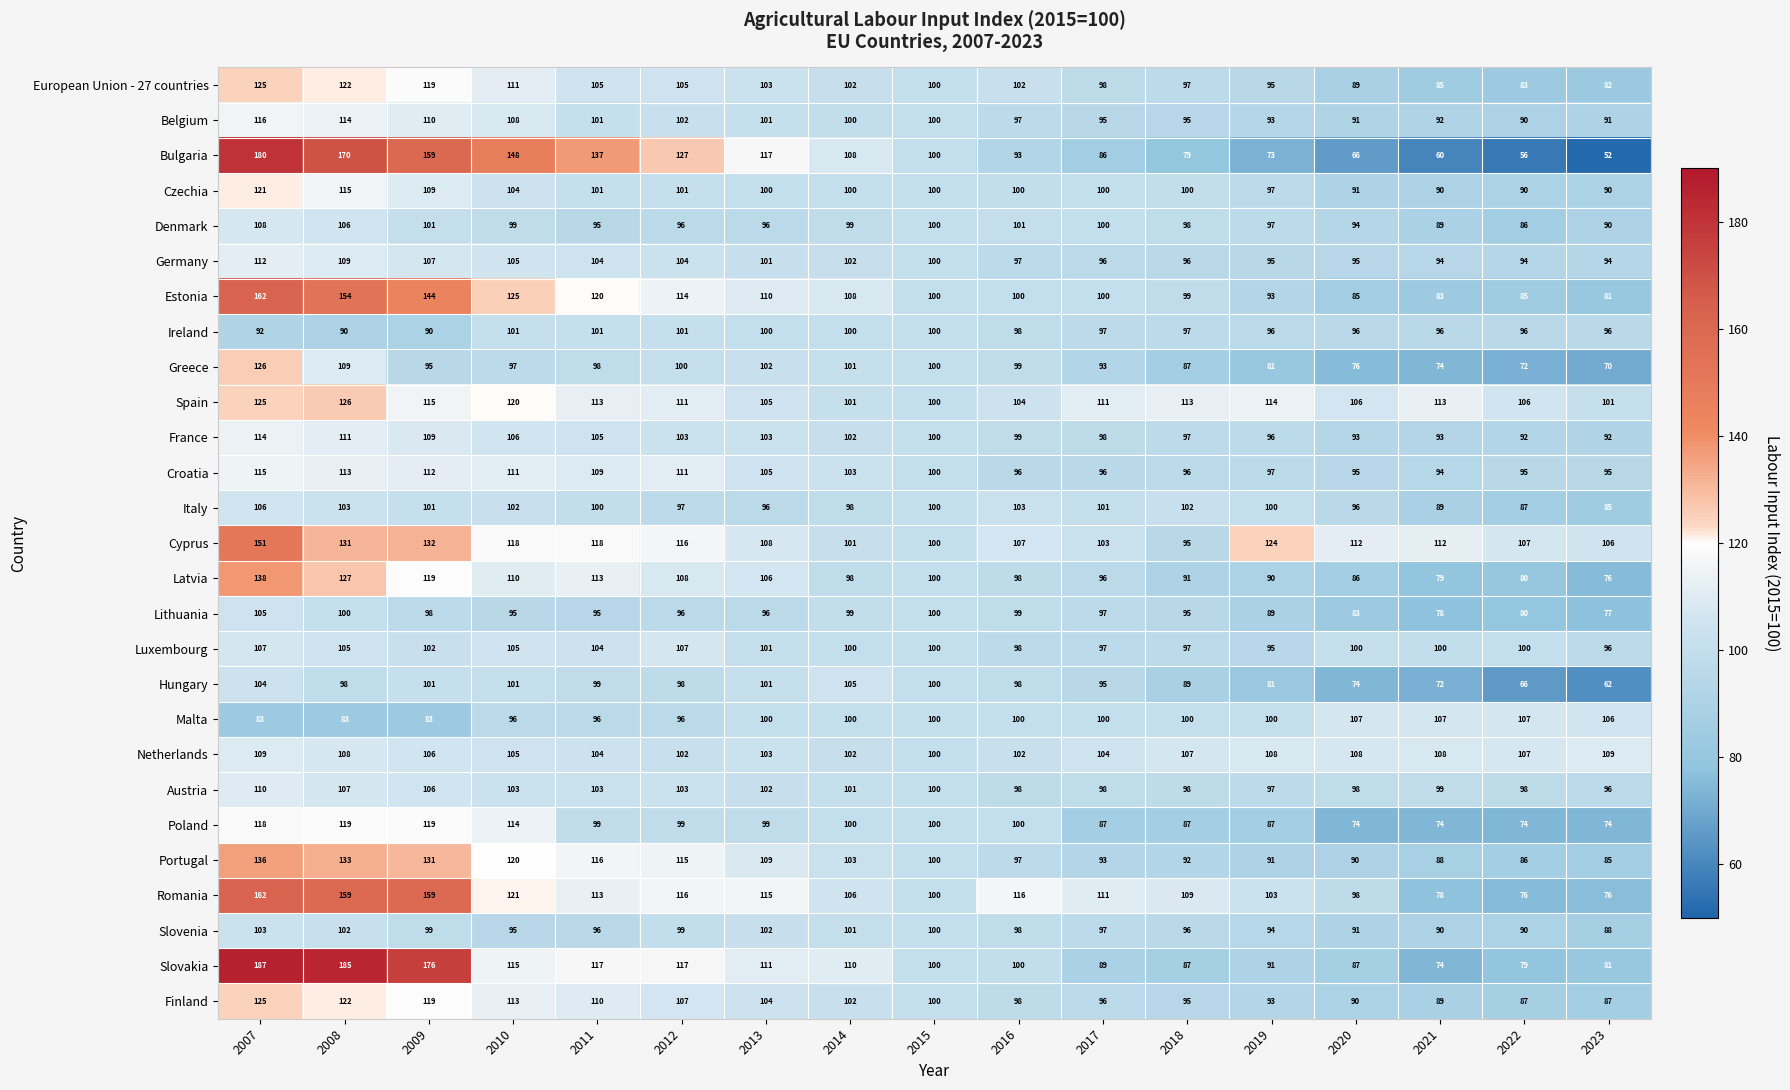

At which category is the sum across all series the highest?

2007